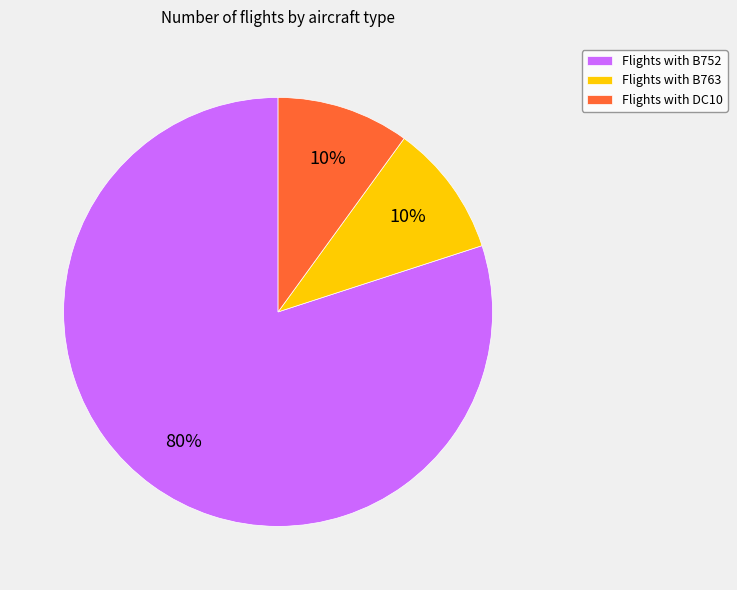

What is the largest slice in the pie chart?

Flights with B752